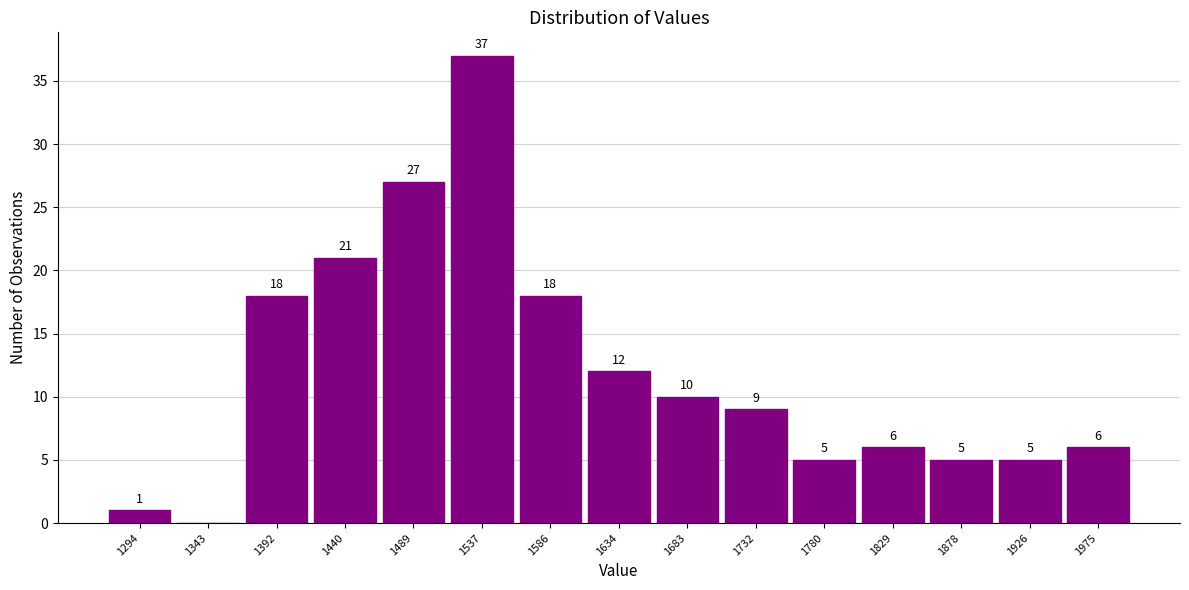

Over which range of the x-axis is the bar tallest?

1515 to 1560